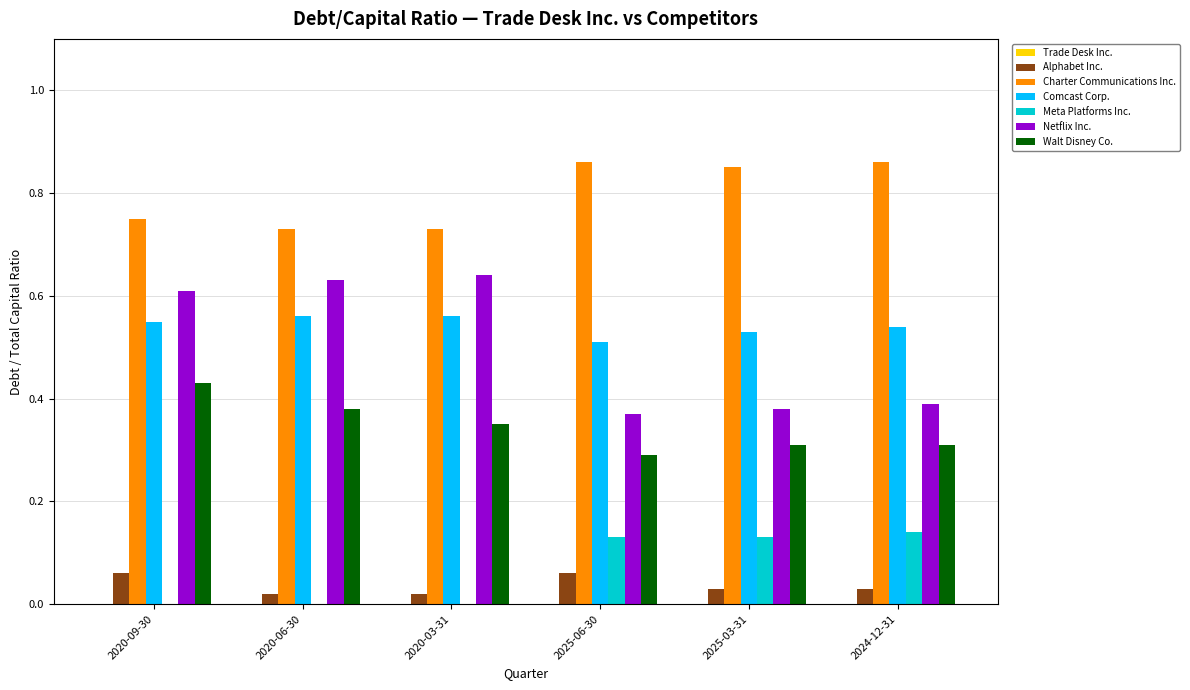

Which series changed the most between 2020-09-30 and 2025-06-30?

Netflix Inc.